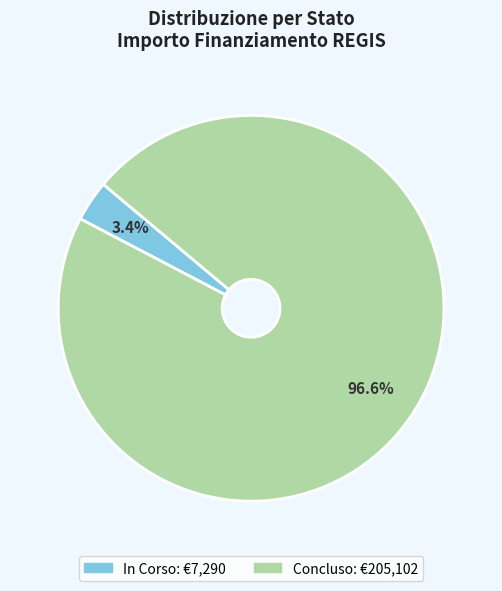

What is the total percentage of Concluso and In Corso?

100.0%